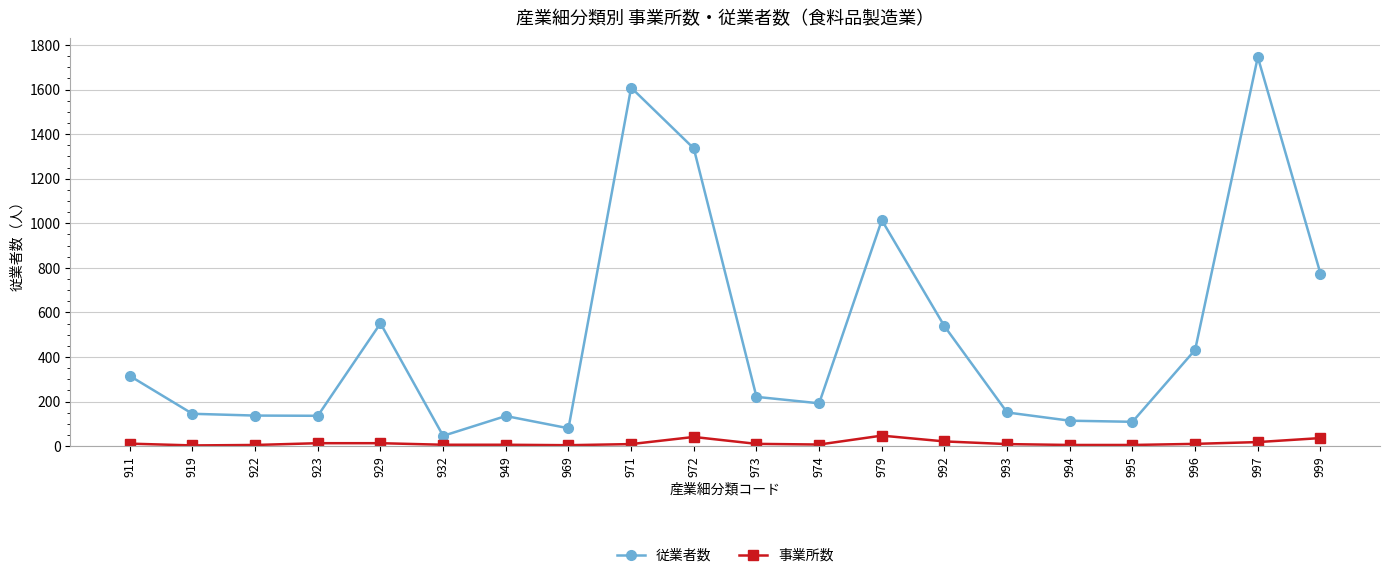

Rank the series by their average value, from lowest to highest.

事業所数, 従業者数